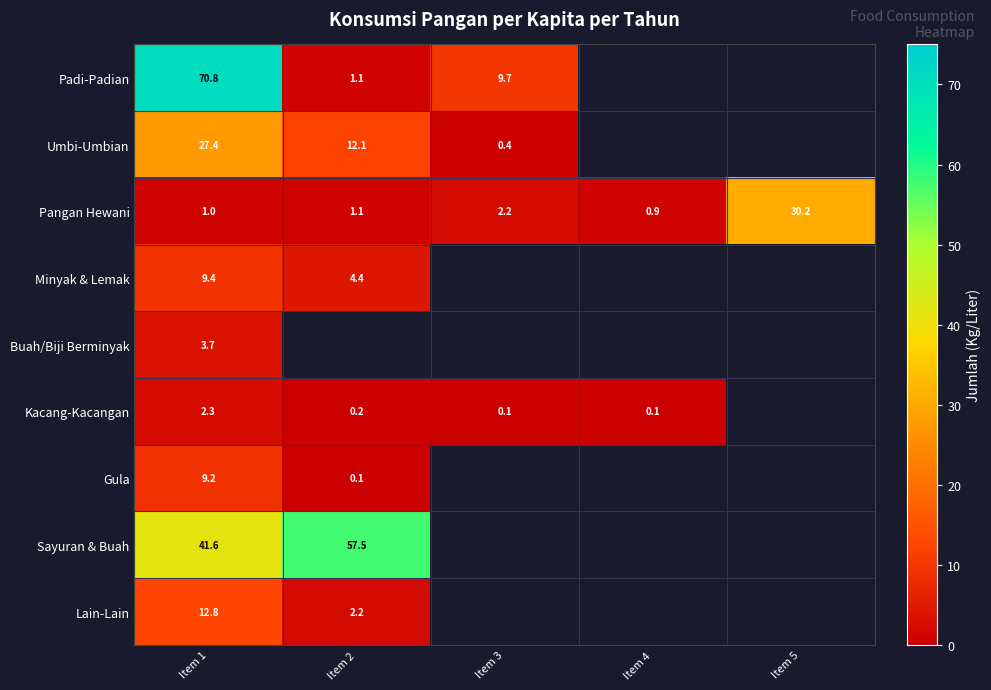

Is it true that Padi-Padian equals 1.1 at Item 2?

True